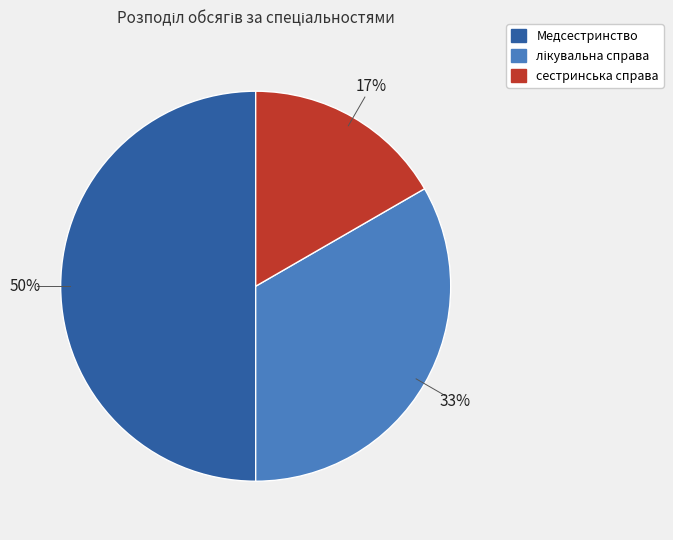

To the nearest percent, what percentage of the pie is Медсестринство?

50%